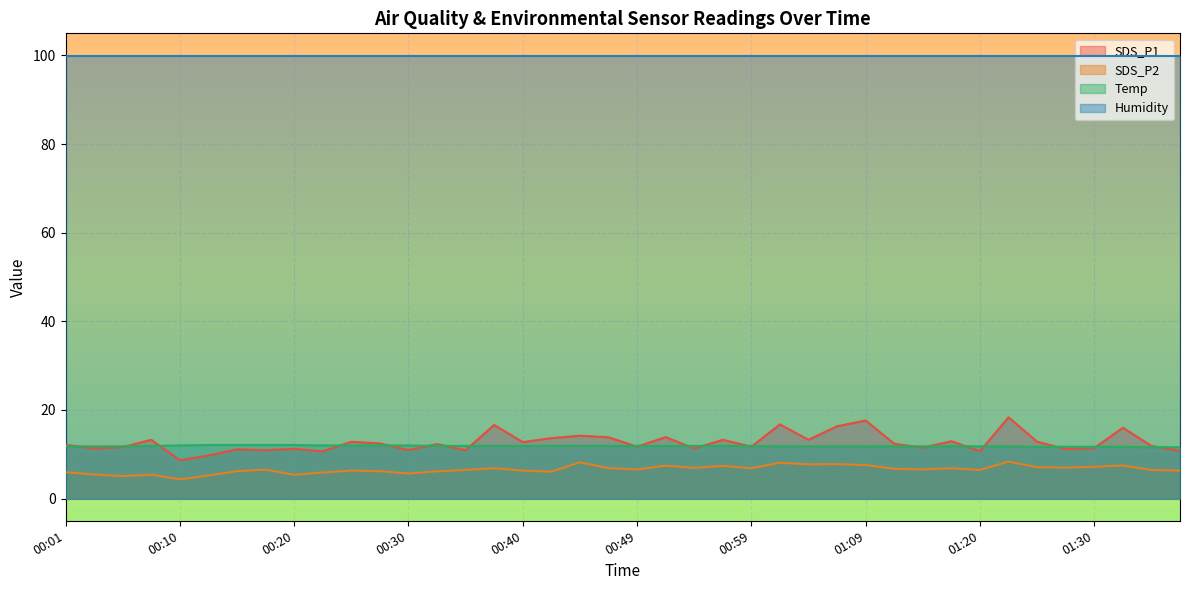

At which category is the sum across all series the highest?

01:22